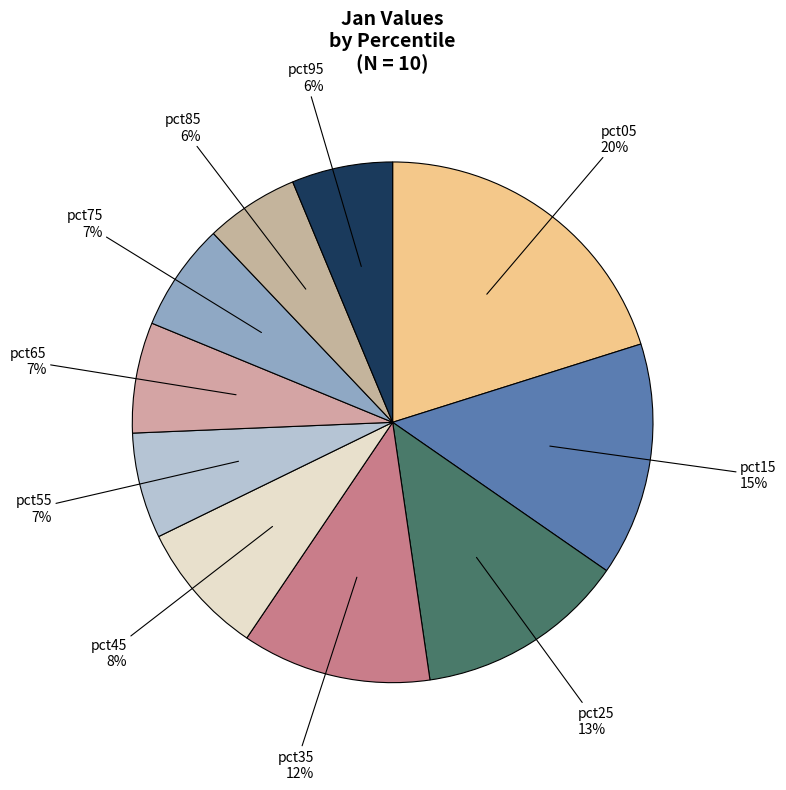

How many slices are in this pie chart?

10